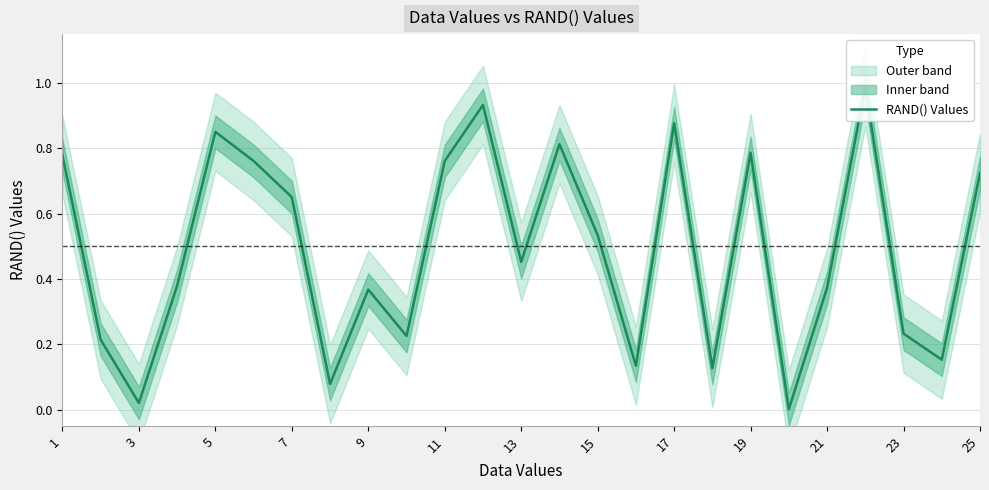

What is the greatest value displayed?

1.0